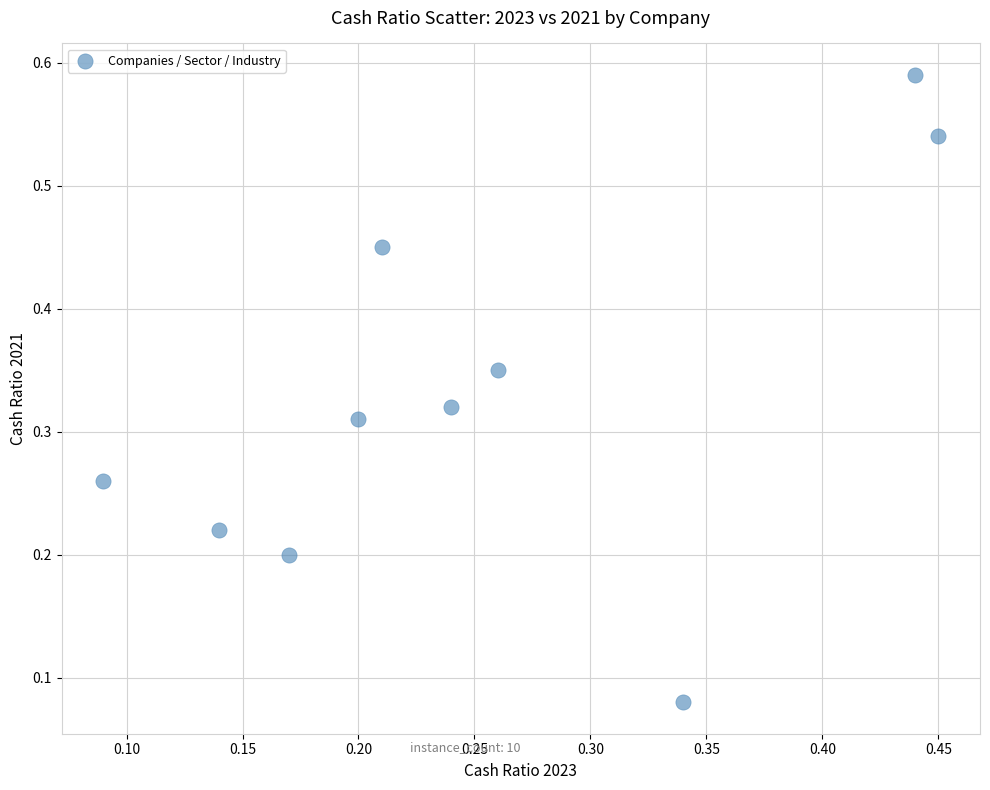

What is the range of X values (max minus min)?

0.4